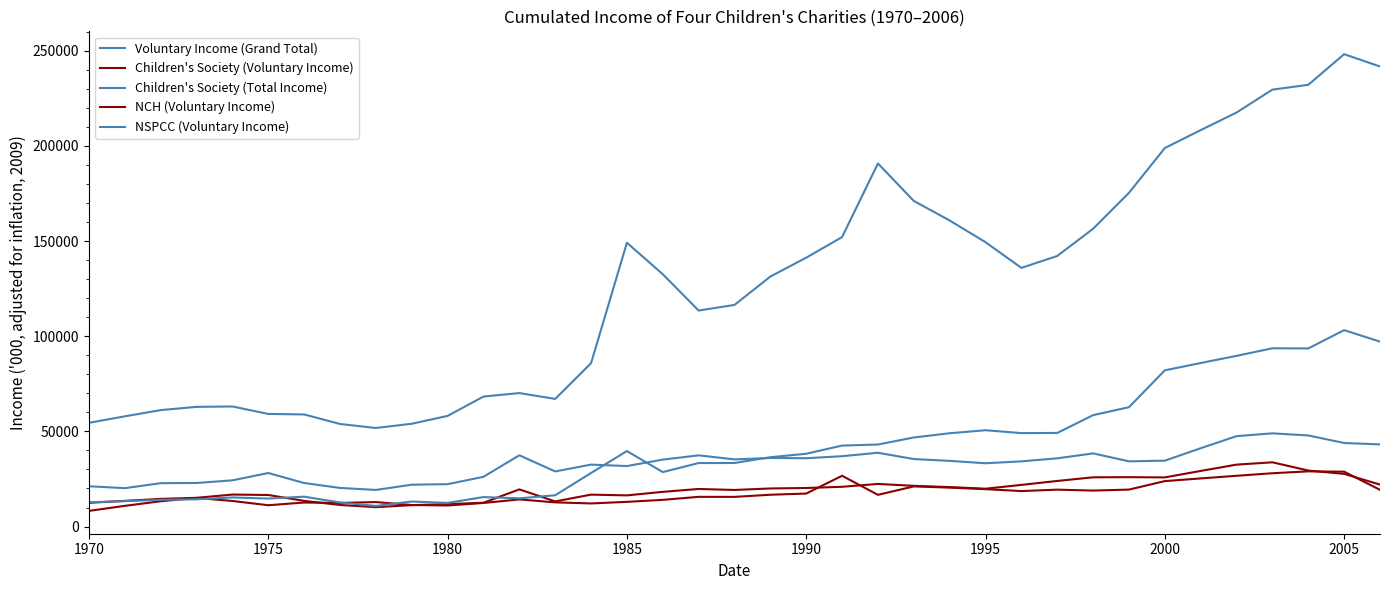

What is the difference between the maximum and minimum values in the NCH (Voluntary Income) series?

20755.9